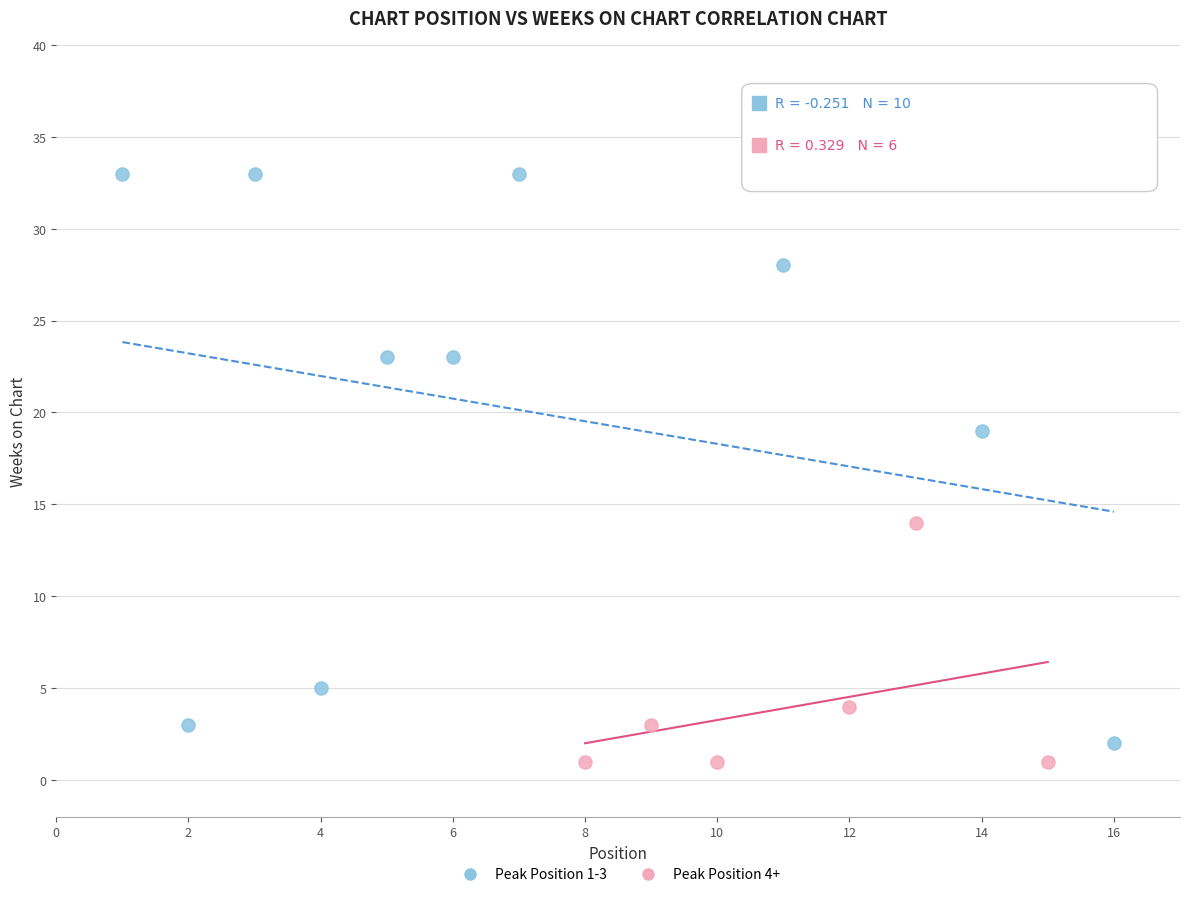

Which series has the widest spread of Y values?

Peak Position 1-3